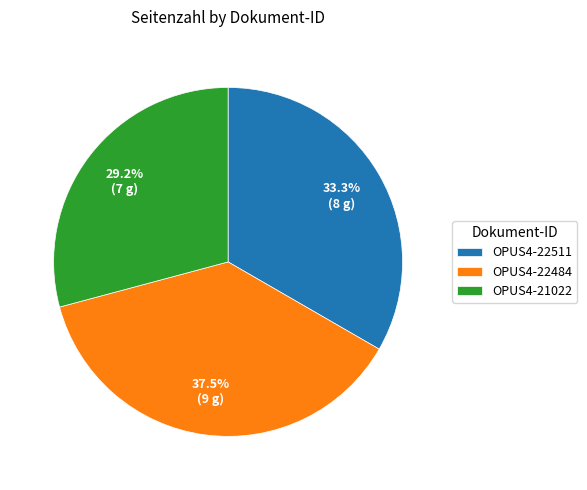

To the nearest percent, what portion does OPUS4-22511 represent?

33%